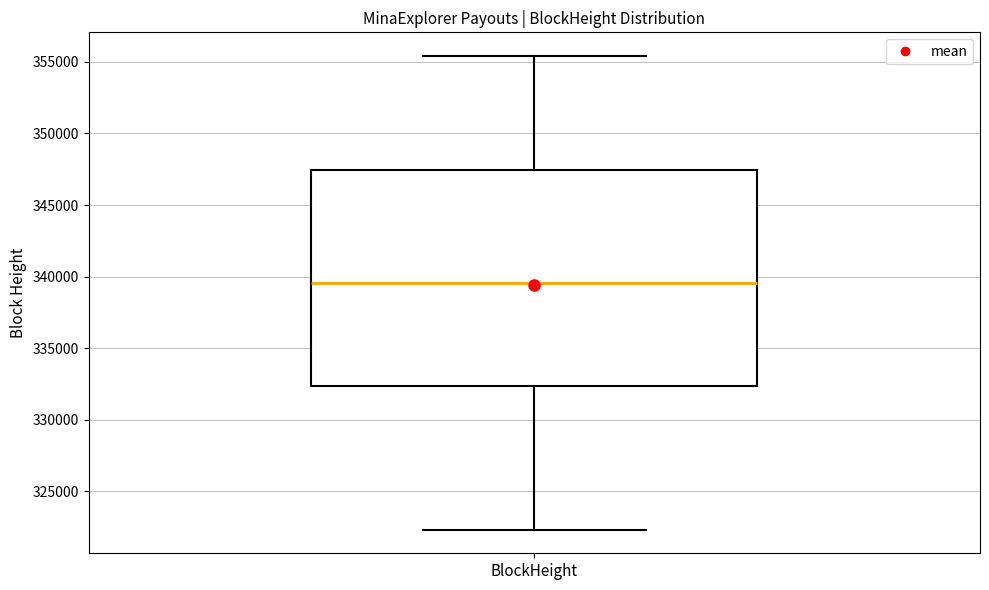

Transcribe this box plot: give where the median line is, the range the box spans, and where the two whiskers end, as read against the y-axis. The values are not printed on the chart, so give them approximately, as read against the axis.

median 339500, box 332500 to 347500, whiskers 322500 to 355500